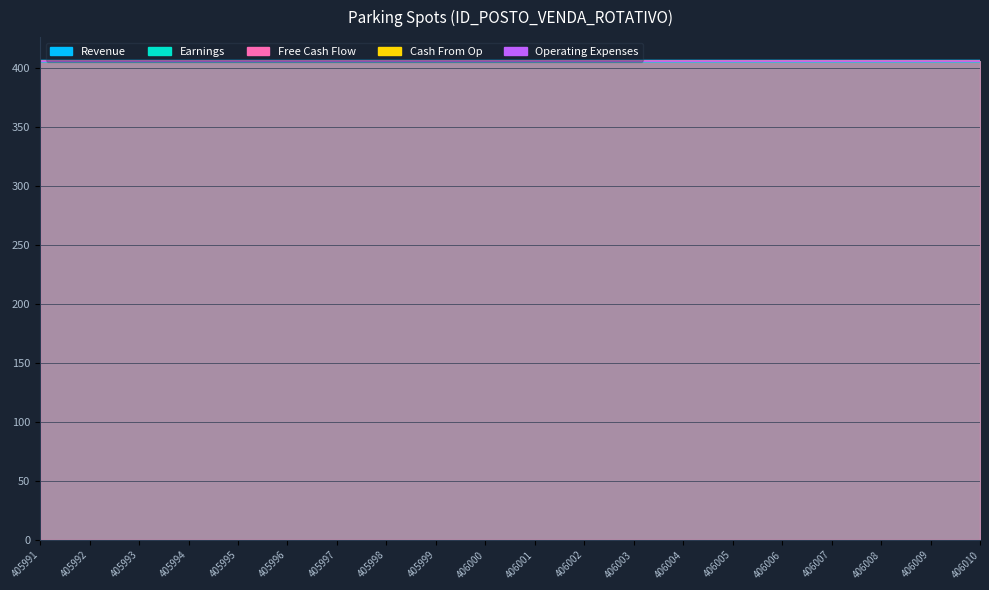

True or false: Operating Expenses has a value of 269.2 at 406003.

False